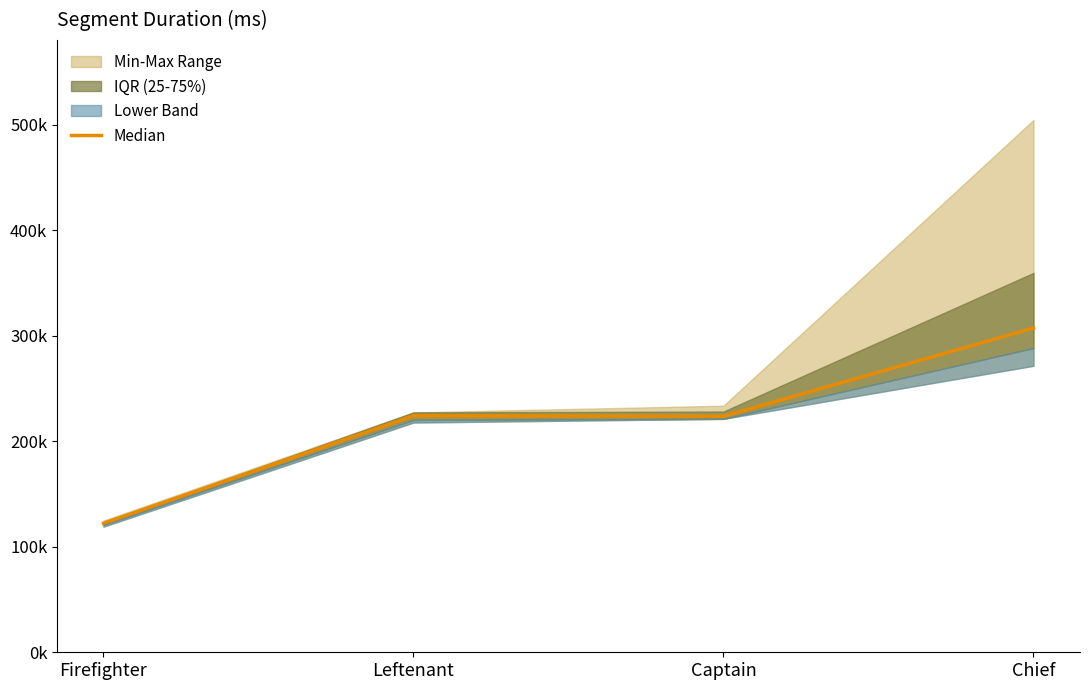

What position from the left is Firefighter?

1